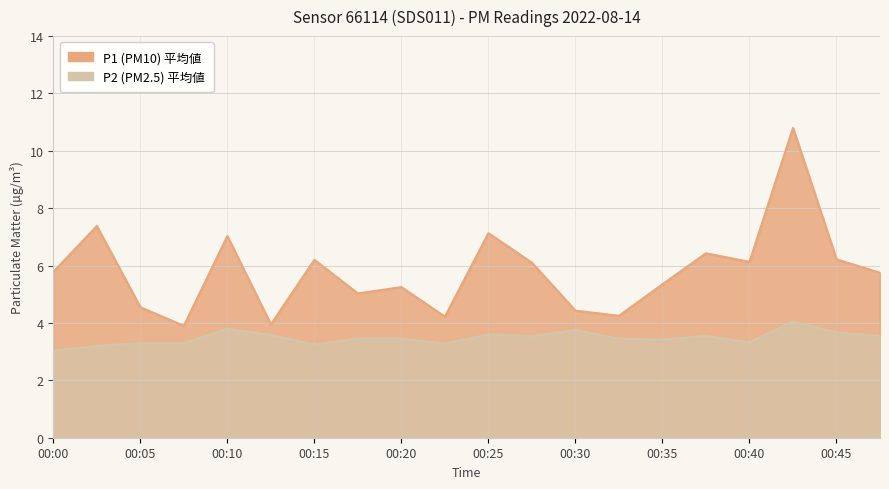

True or false: P1 and P2 intersect in this chart.

False